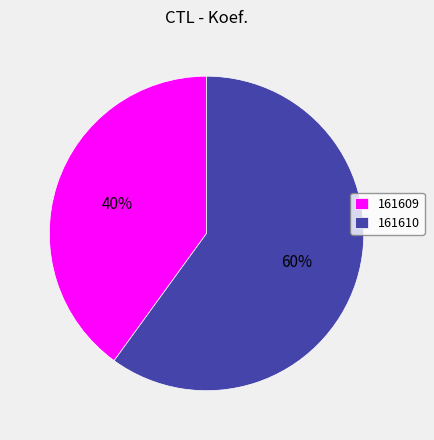

Is the sum of 161609 and 161610 greater than half?

Yes